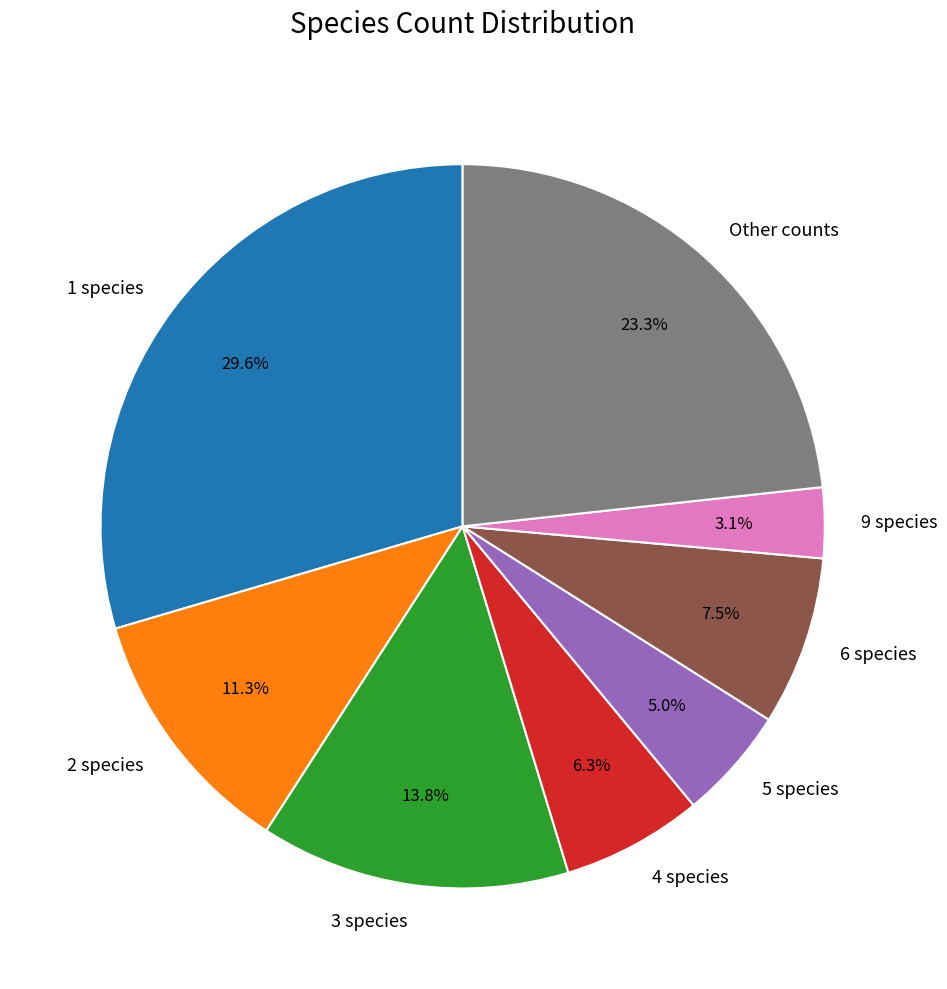

Is there any slice that represents more than half of the pie?

No